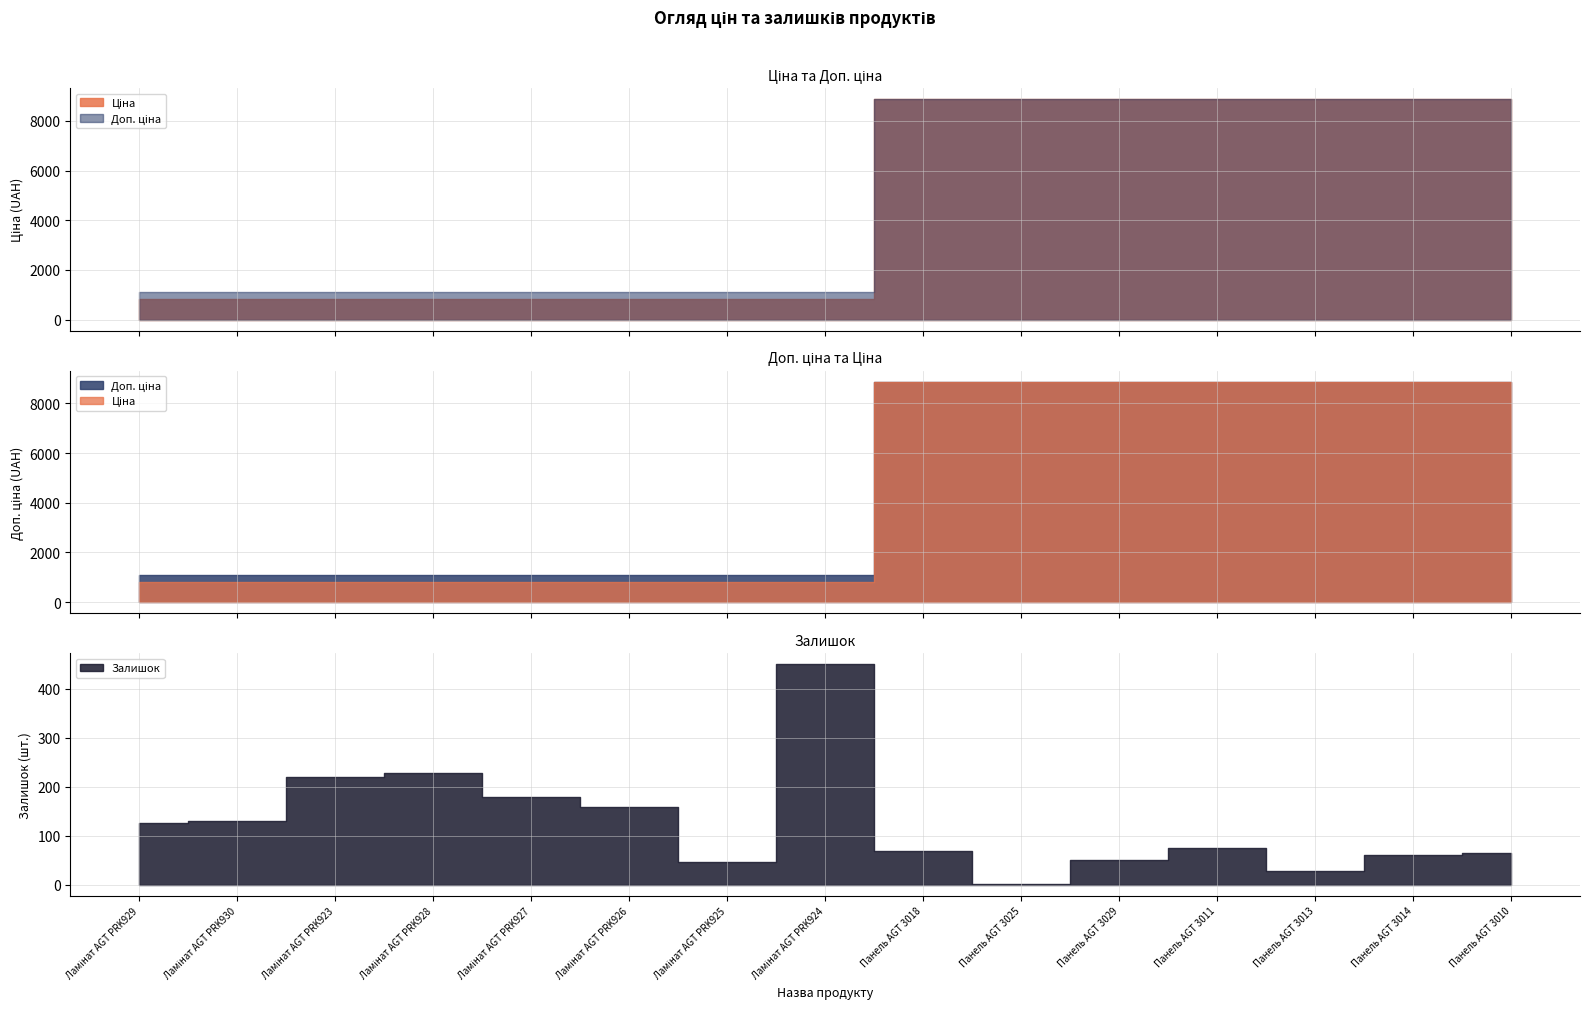

Is it true that Залишок equals 125.0 at Ламінат AGT PRK929?

True